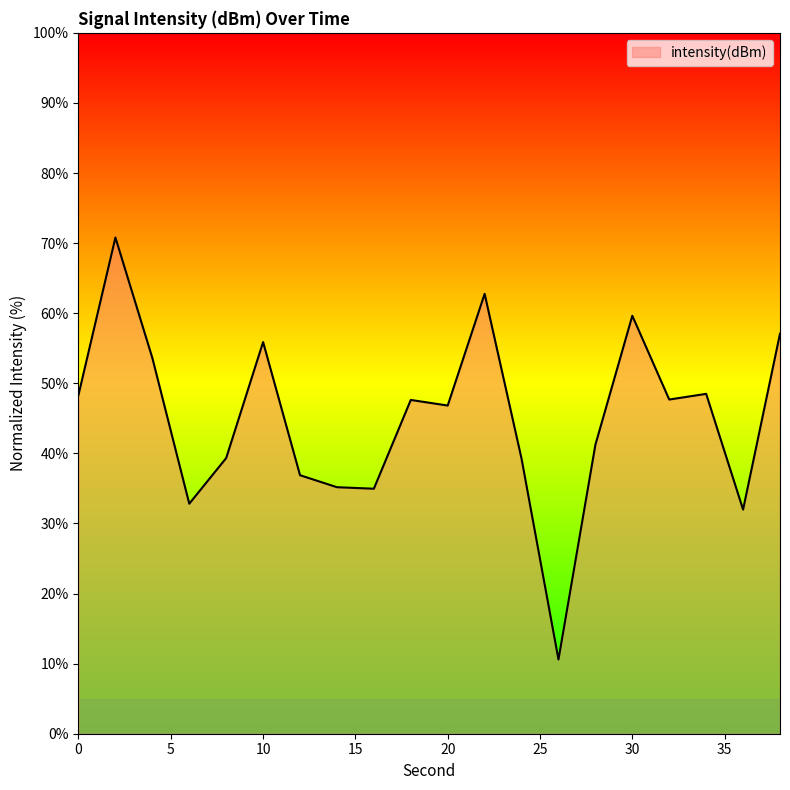

Does the chart display data point markers on the line(s)?

No